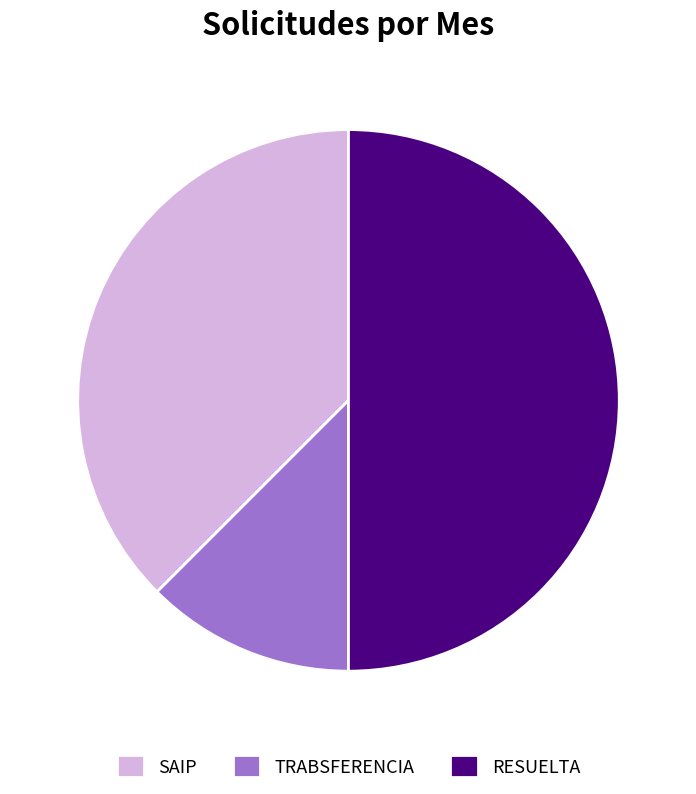

What is the smallest slice in the pie chart?

TRABSFERENCIA